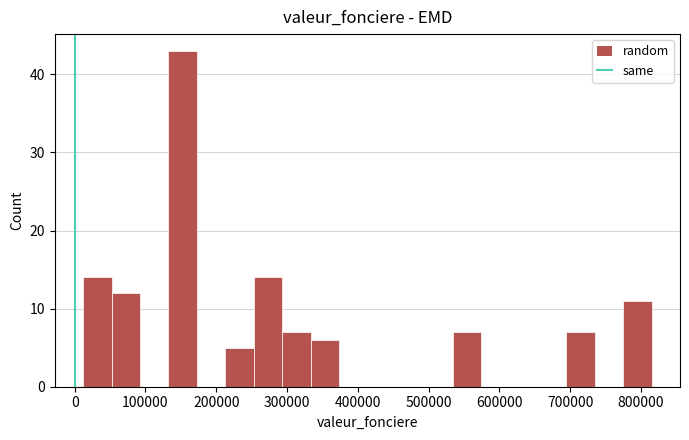

How tall is the bar that spans 290000 to 330000 on the x-axis? Neither the bar edges nor the heights are printed on the chart, so give them approximately, as read against the axes.

7